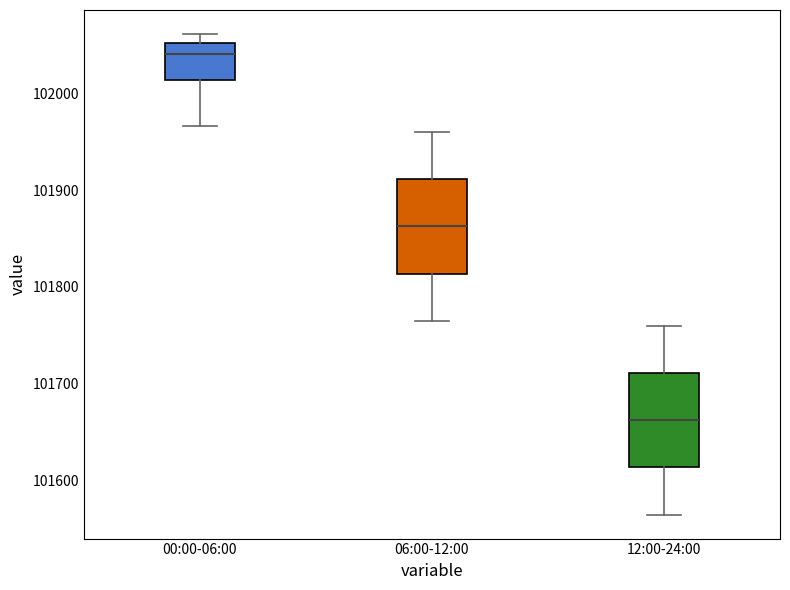

Which box's median line is the lowest?

12:00-24:00